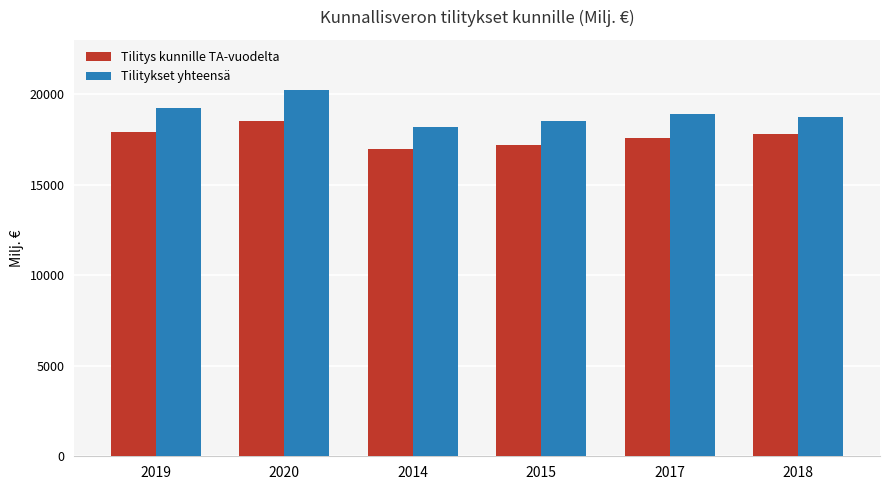

What is the difference between the maximum and minimum values in the Tilitykset yhteensä series?

2028.1